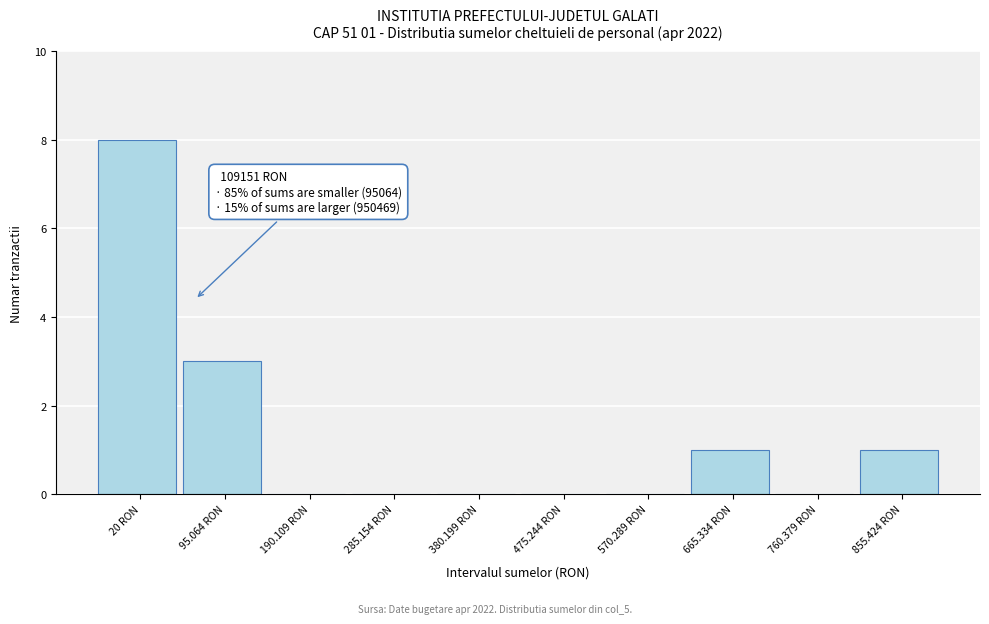

Reading left to right, transcribe all the data shown in this chart.

20 RON=8	95.064 RON=3	190.109 RON=0	285.154 RON=0	380.199 RON=0	475.244 RON=0	570.289 RON=0	665.334 RON=1	760.379 RON=0	855.424 RON=1